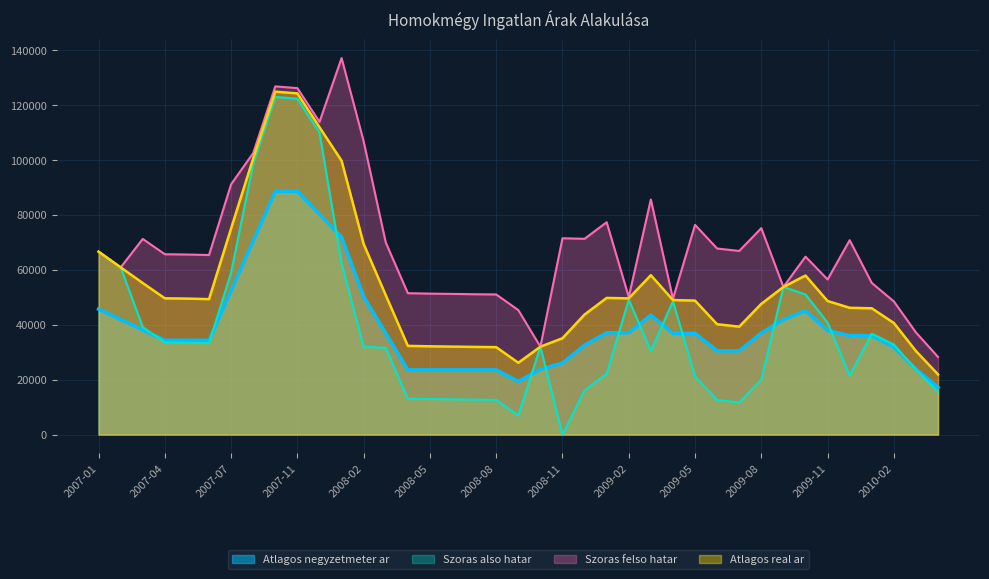

What is the difference between the second highest and second lowest values in the Atlagos negyzetmeter ar series?

69255